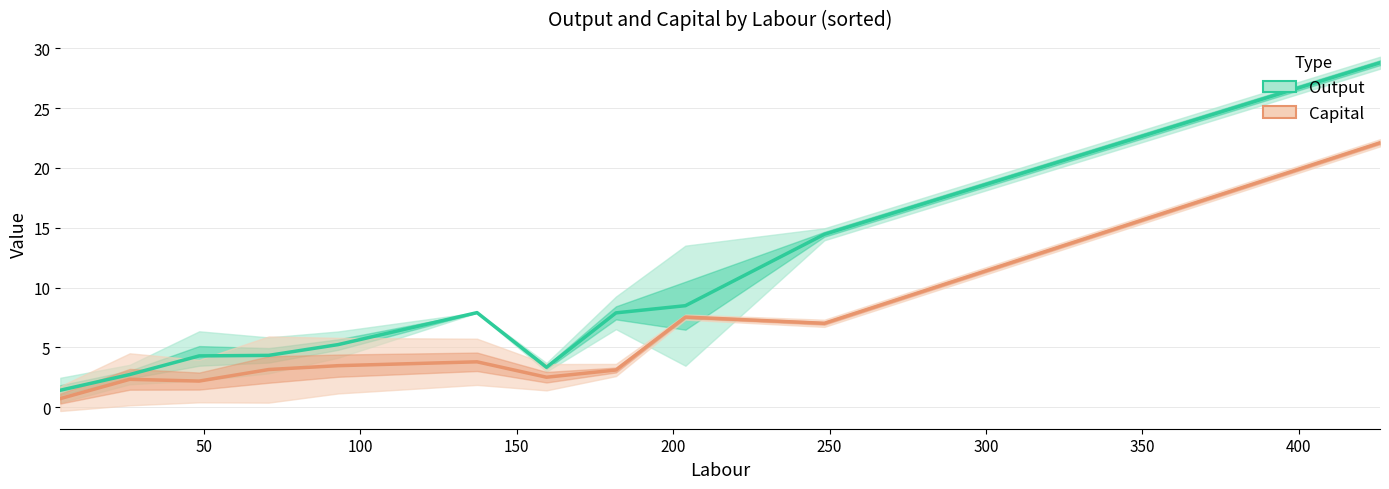

What is the smallest value displayed?

0.7